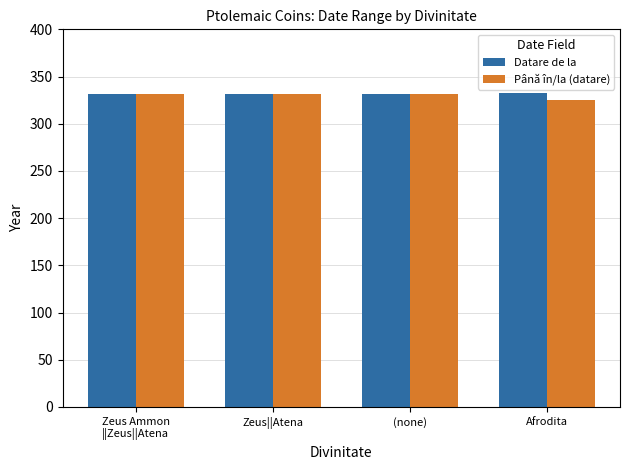

How many series are shown in this chart?

2